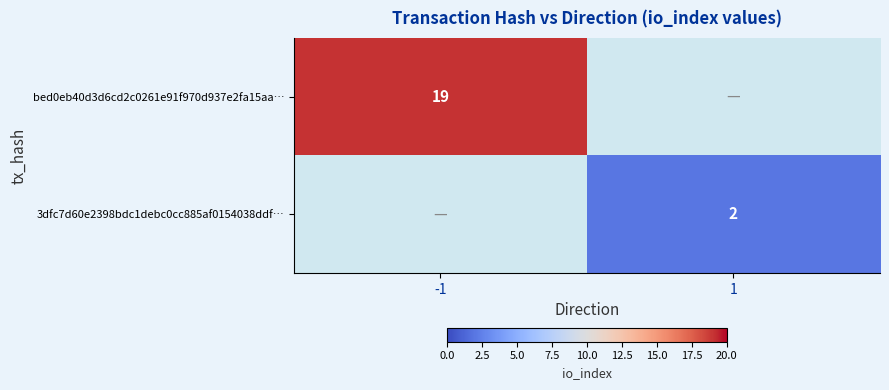

The value of bed0eb40d3d6cd2c0261e91f970d937e2fa15aa… at -1 is 19. True or false?

True